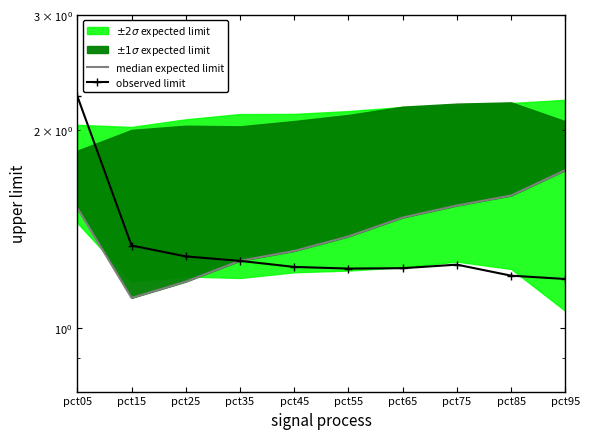

Which category has the highest value in the observed limit series?

pct05